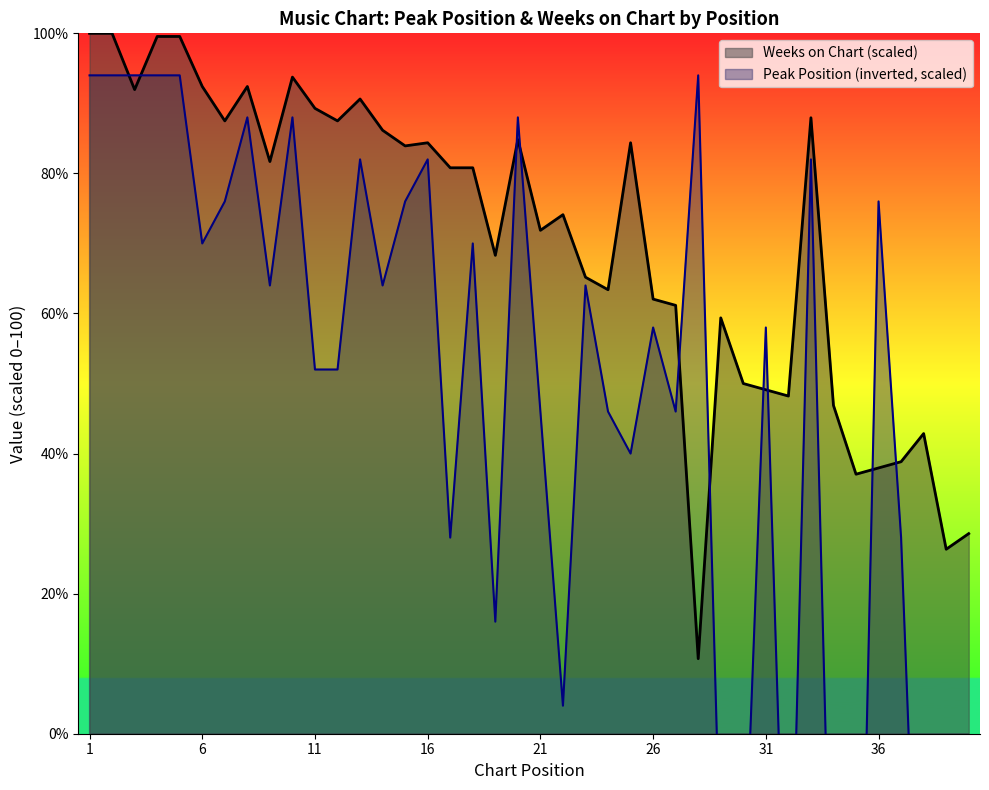

After their last crossing, which series has the higher values: Peak Position or Weeks on Chart?

Weeks on Chart